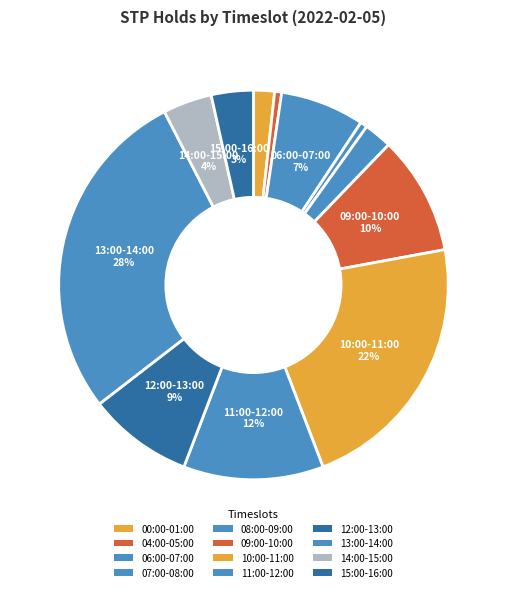

Is it true that 13:00-14:00 is 34% of the pie?

False